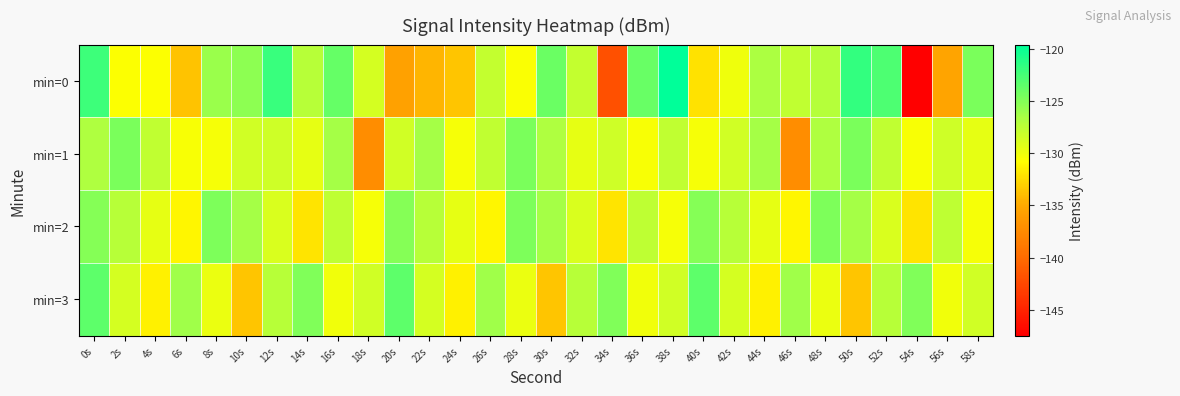

Rank the series by their average value, from highest to lowest.

min=2, min=3, min=1, min=0